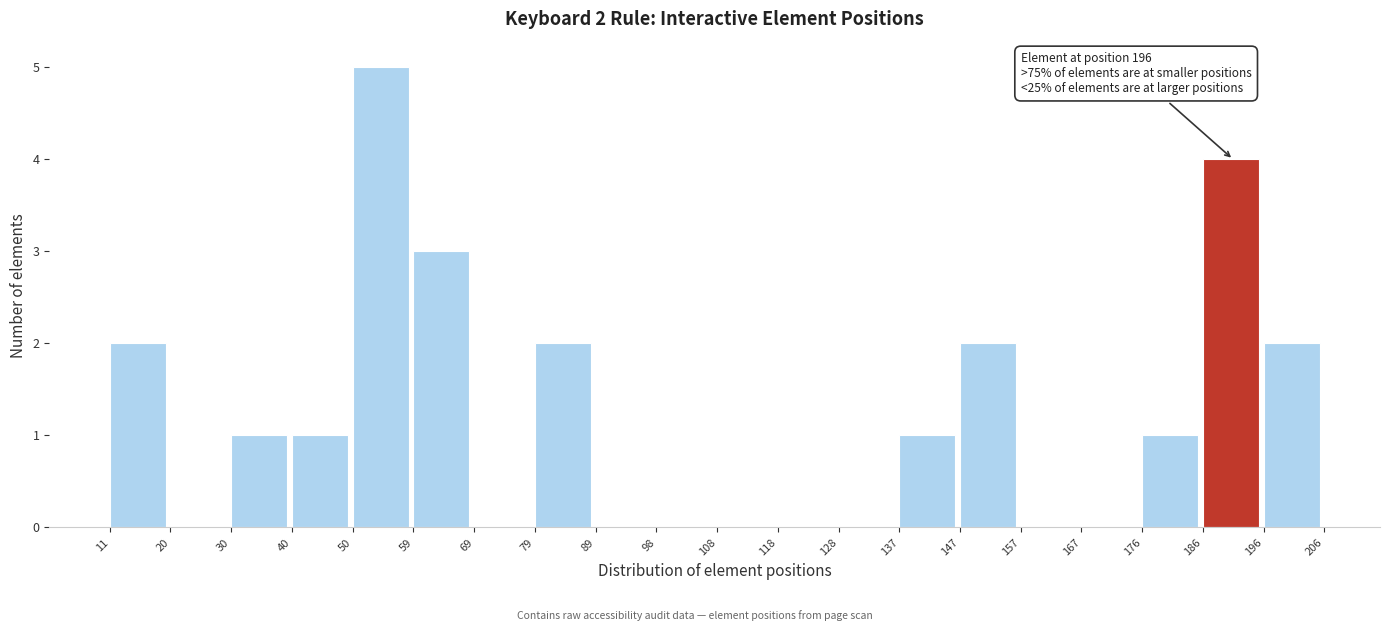

Over which range of the x-axis is the bar tallest?

50 to 59